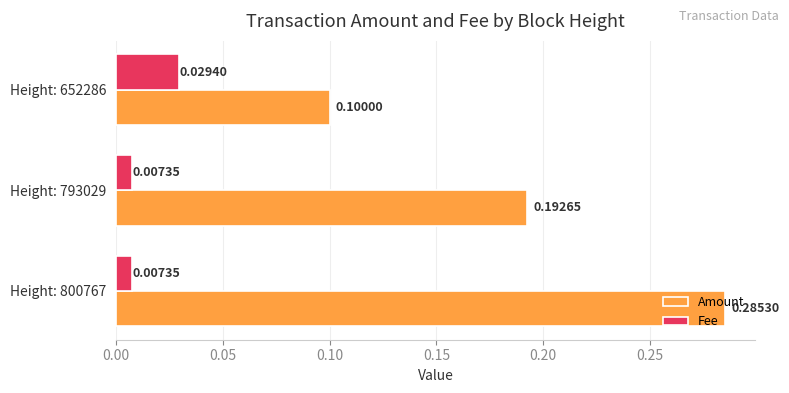

List the series in order of their peak value, lowest first.

Fee, Amount